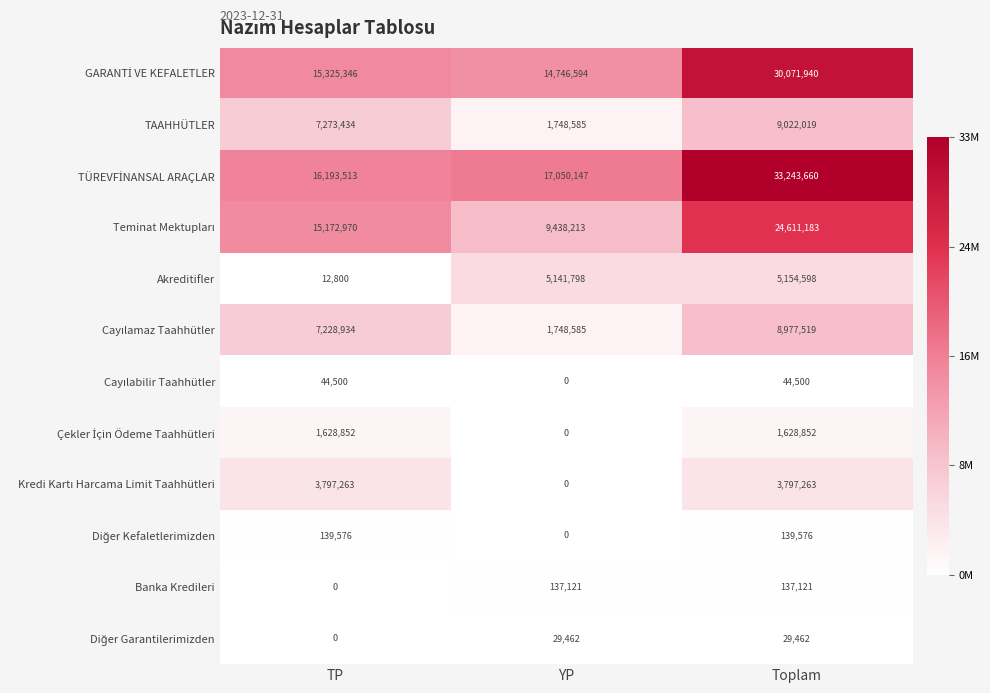

What is the difference between the highest and lowest values at YP?

17050147